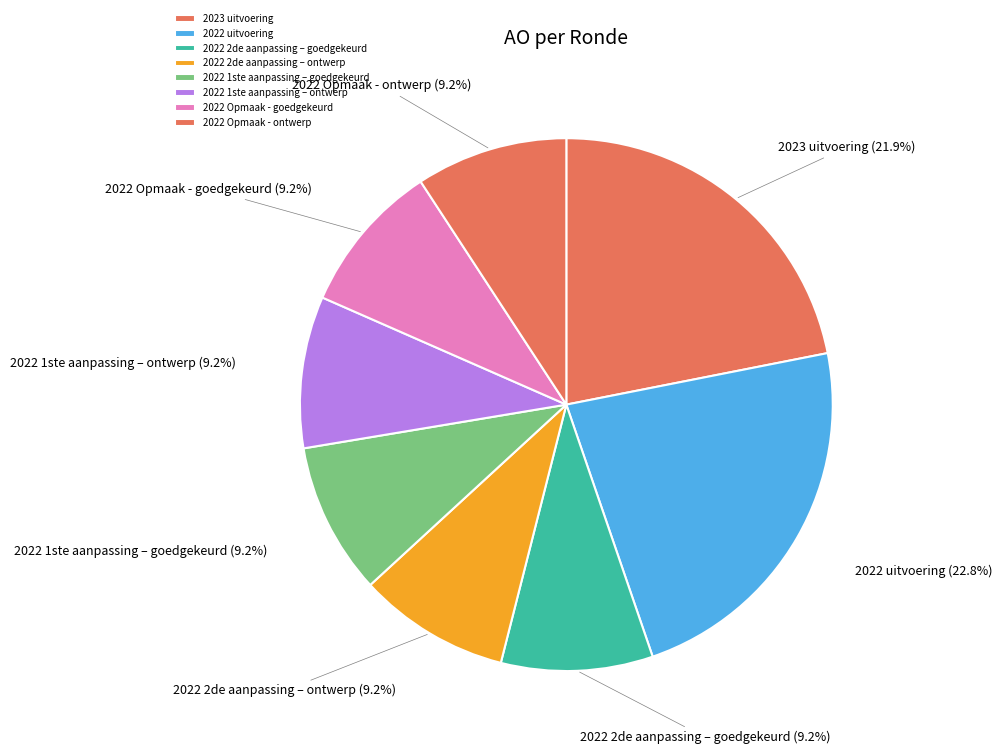

Does any single category account for the majority?

No